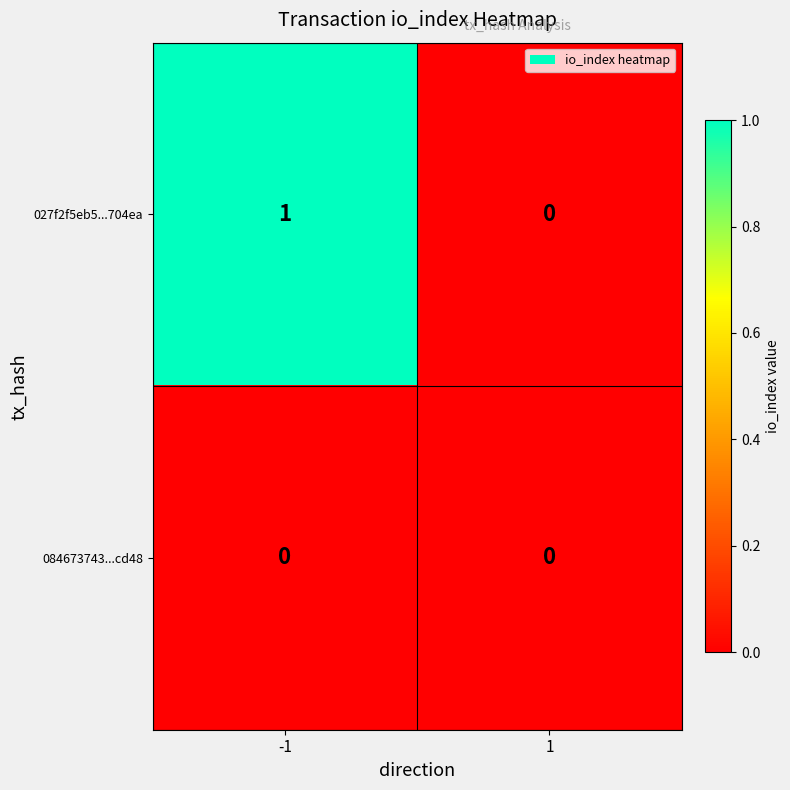

Which series changed the most between -1 and 1?

027f2f5eb5...704ea